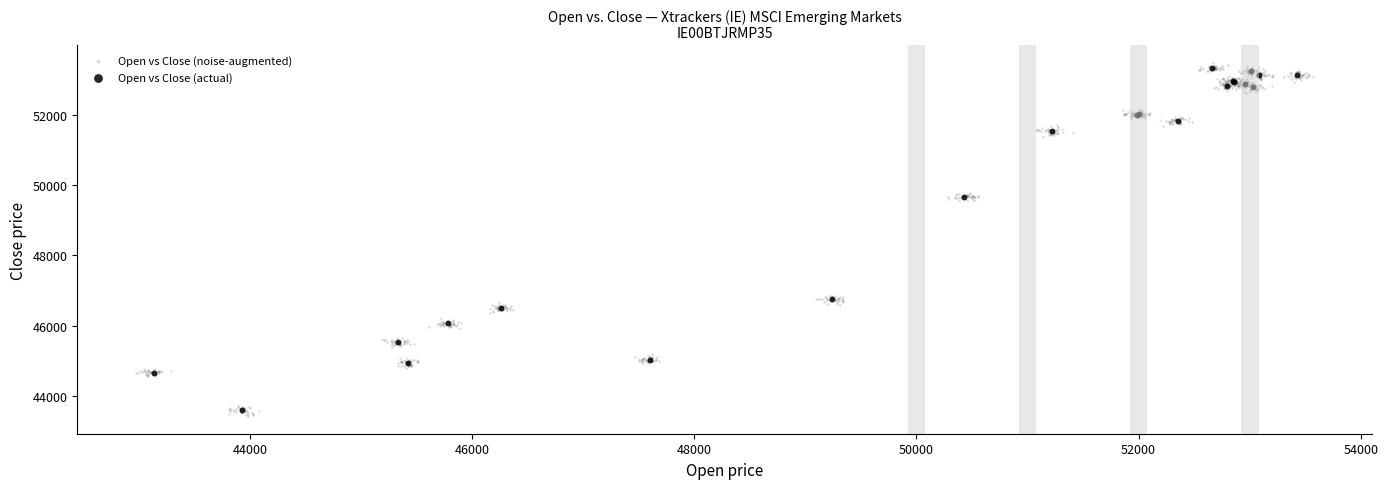

Which series has the largest Y range (max minus min)?

Open vs Close (noise-augmented)